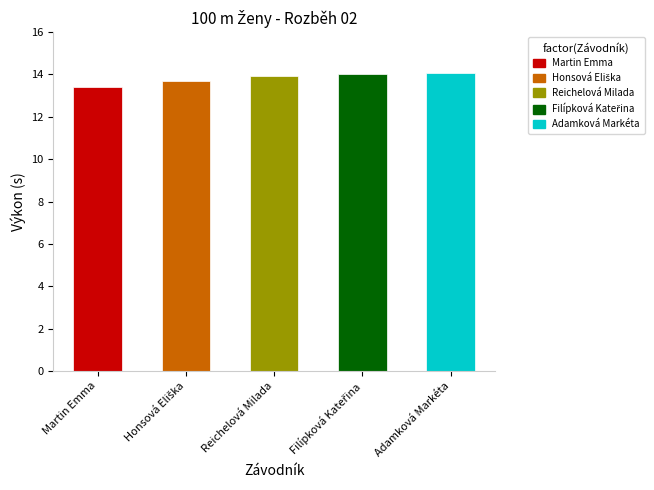

What is the greatest value displayed?

14.1